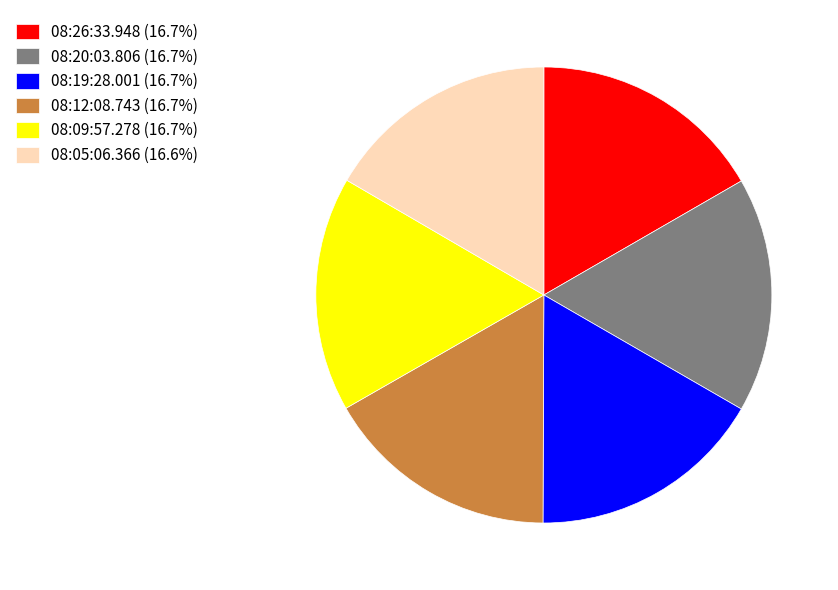

Does 08:26:33.948 (16.7%) account for over 50% of the chart?

No